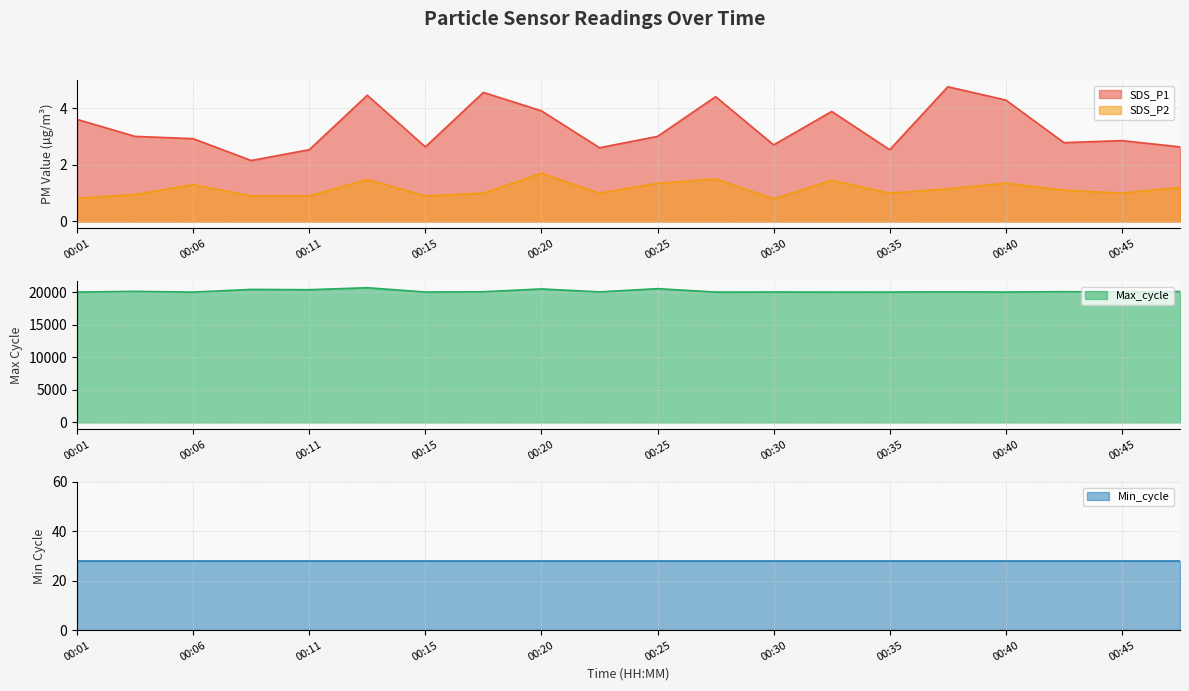

At how many categories does at least one series exceed 13537?

20